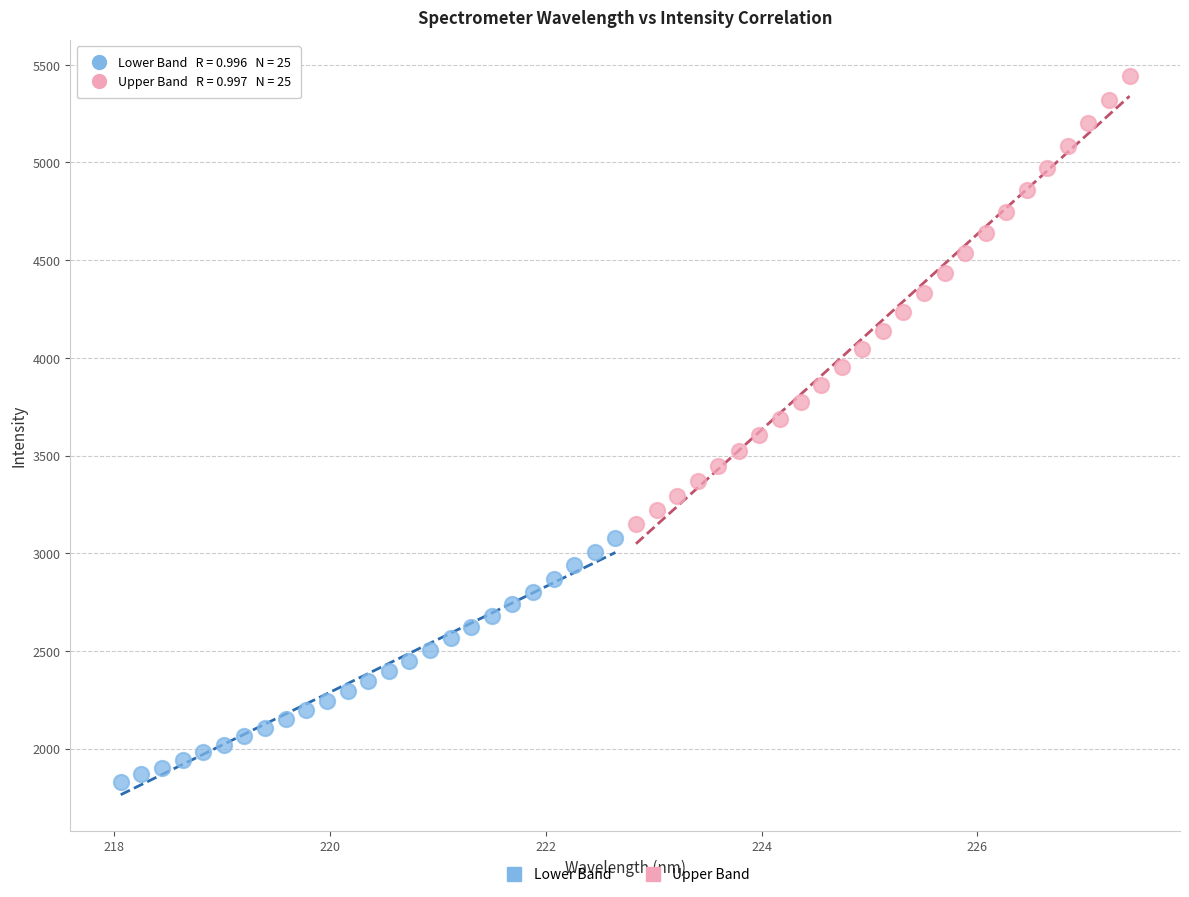

Which series contains the highest Y value?

Upper Band